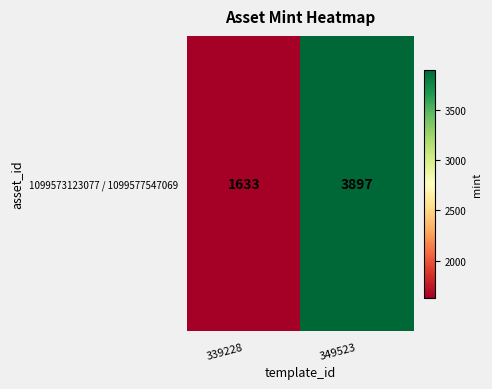

How many values are between 1633 and 3897?

2